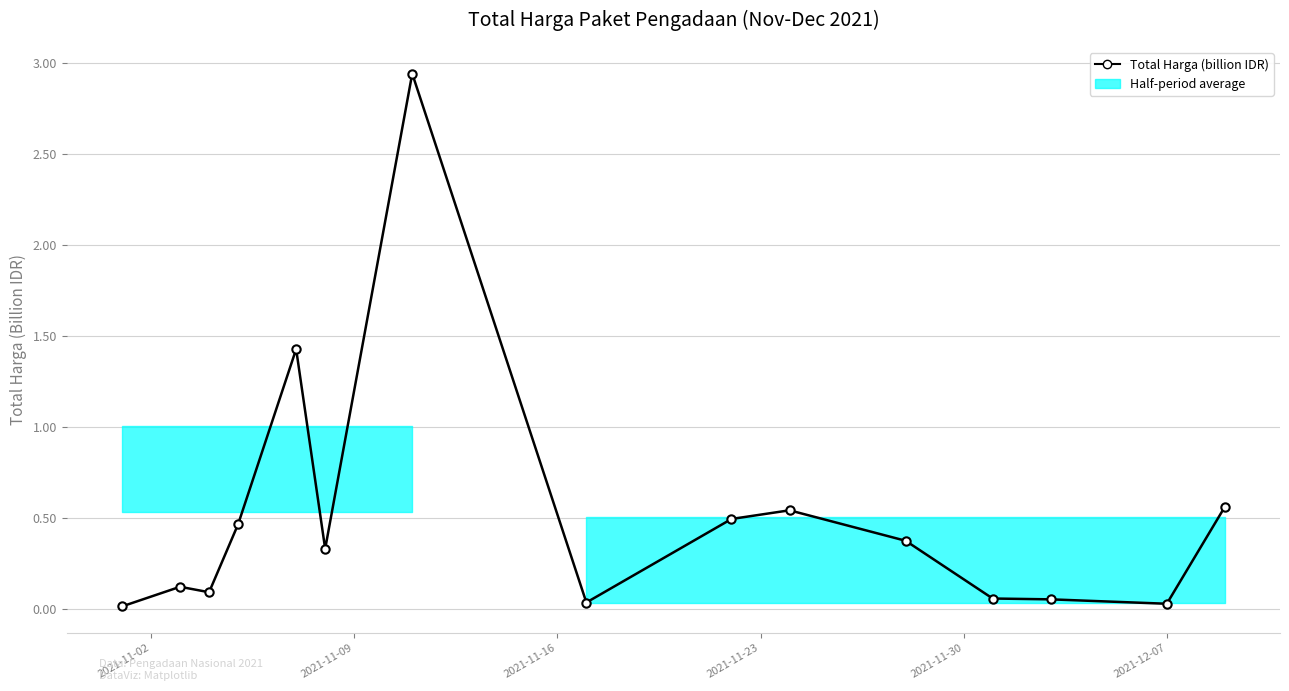

What is the sum of the values at 2021-11-16 and 13?

0.1